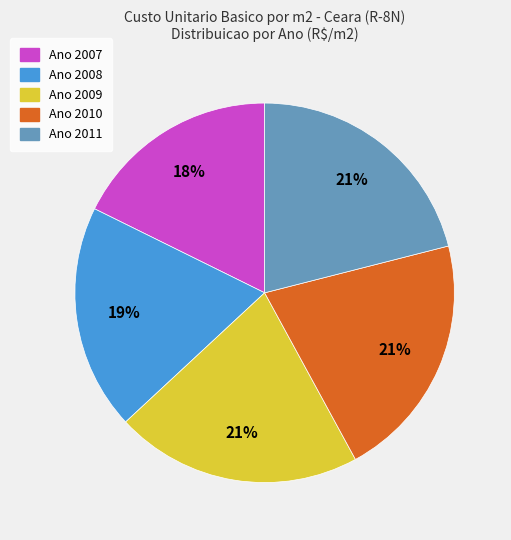

To the nearest percent, what is the difference between the largest and smallest slice percentages?

3%